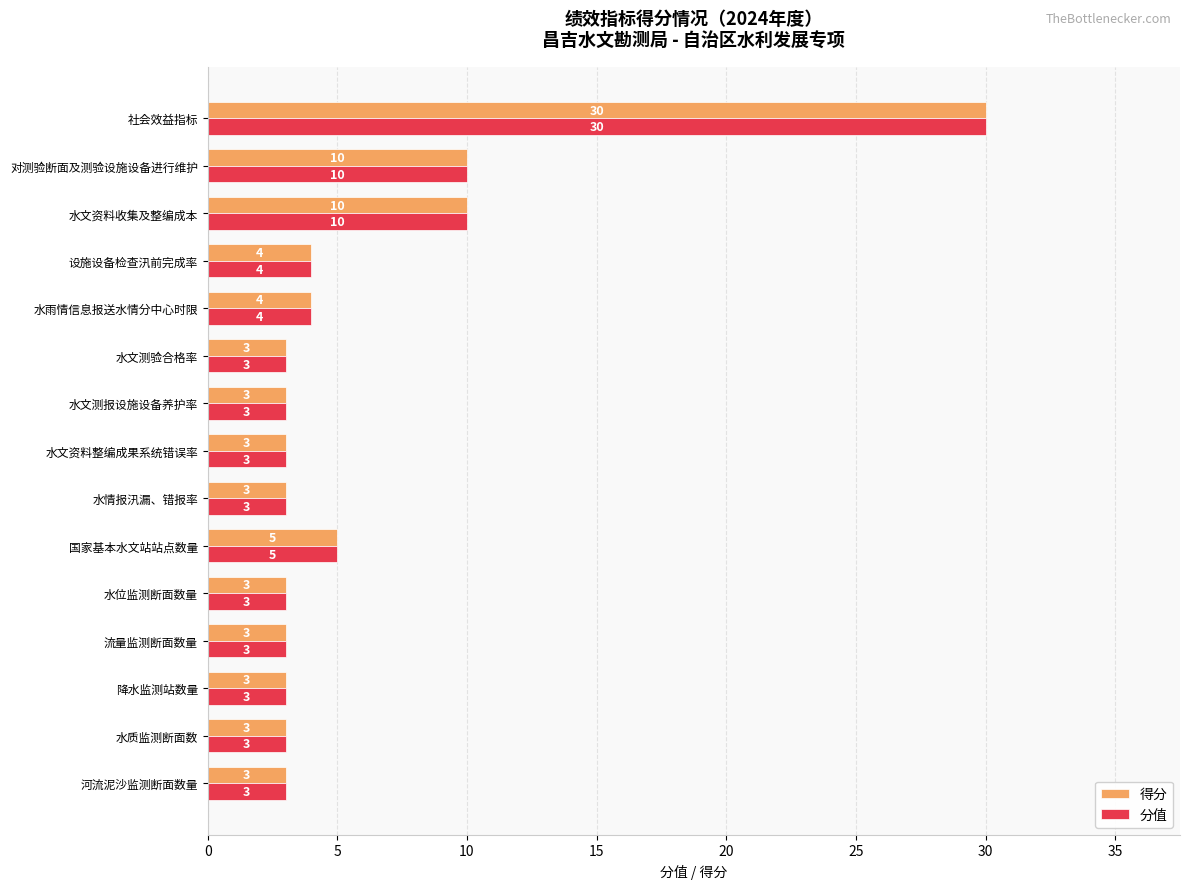

At which category does the chart reach its peak across all series?

社会效益指标